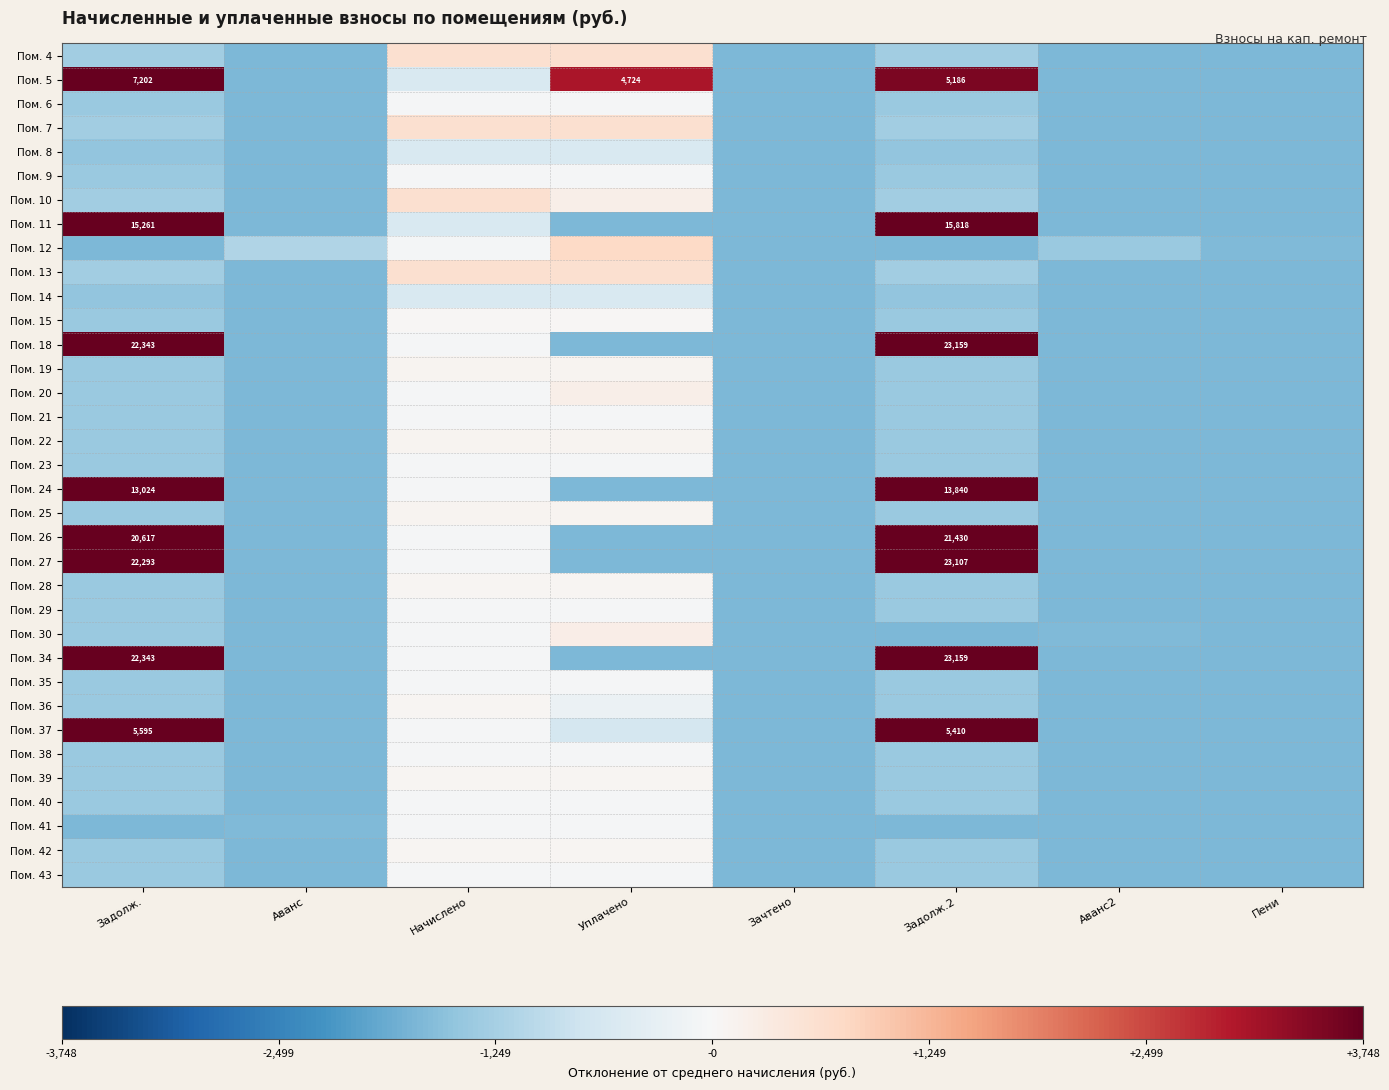

How many values in Пом. 12 are below zero?

7